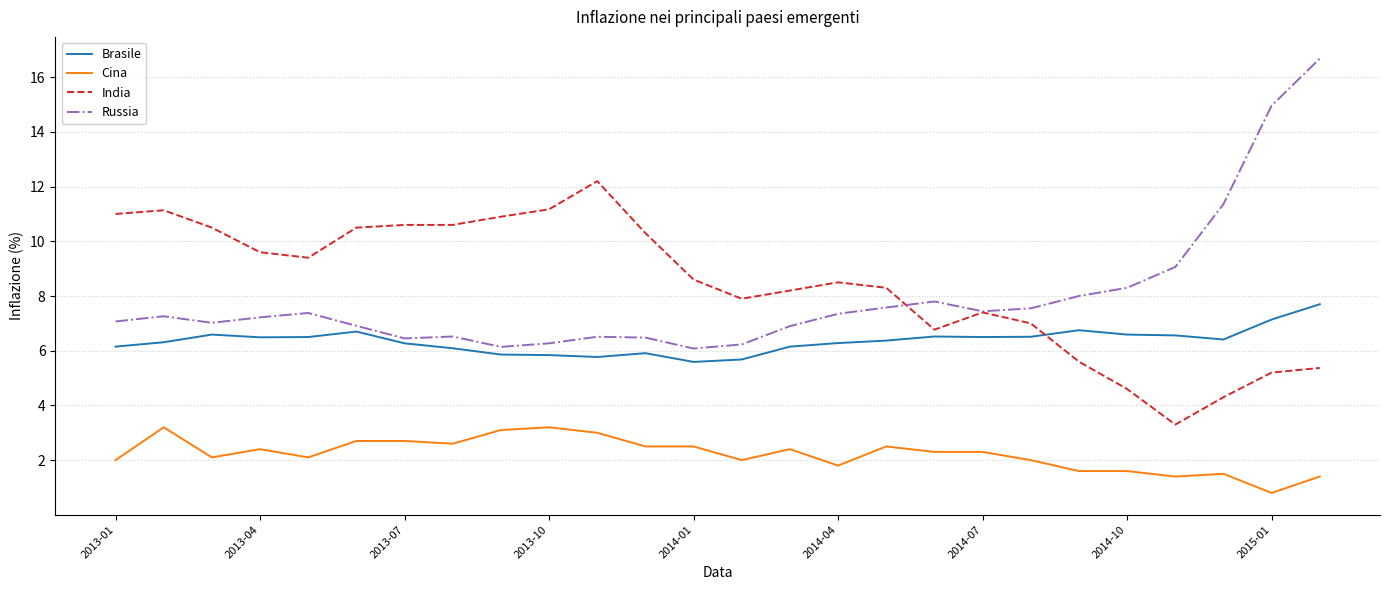

What is the maximum value shown in the chart?

16.7